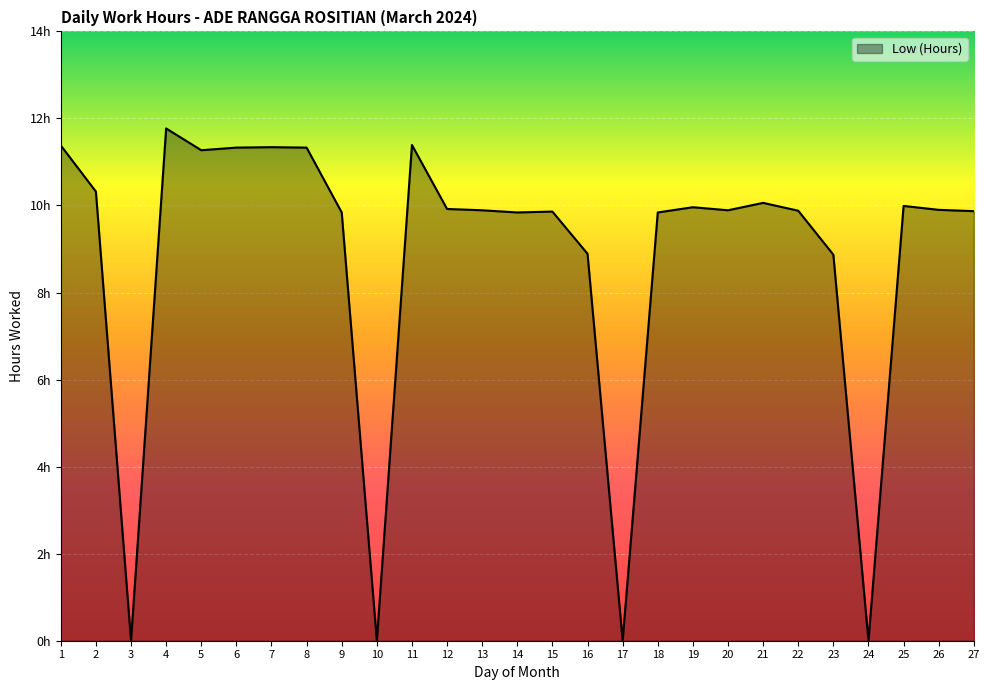

At which category does the chart reach its minimum across all series?

3